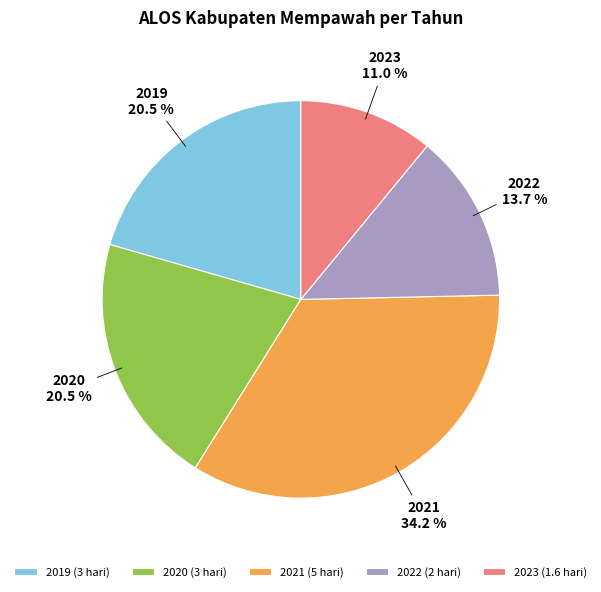

Count the number of slices in the pie.

5